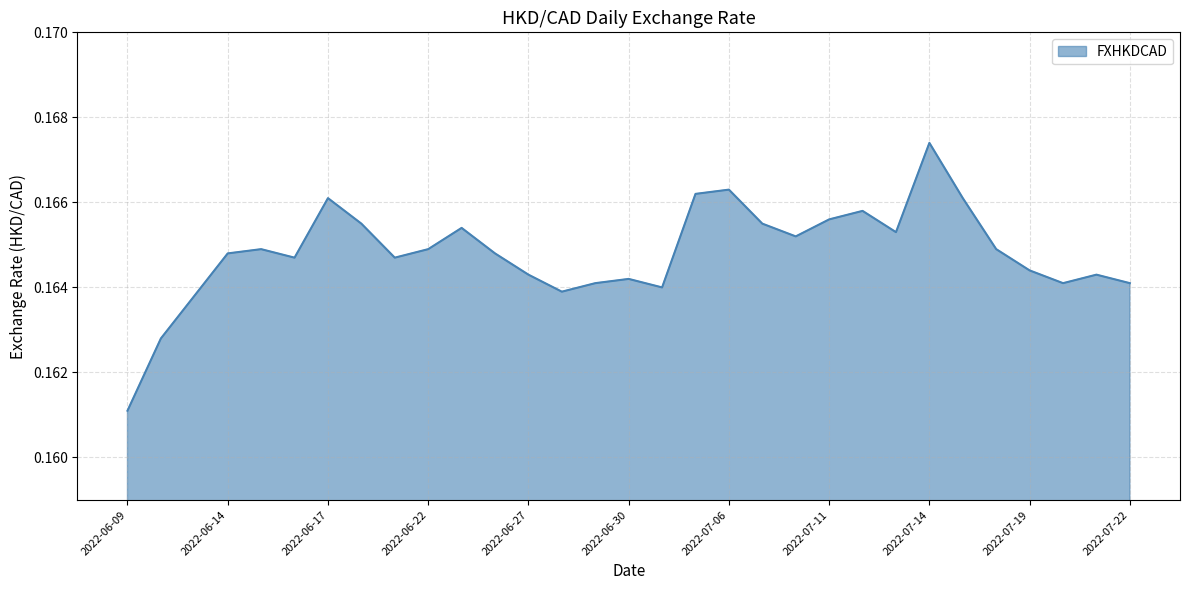

What is the value of the 19th point from the left?

0.2